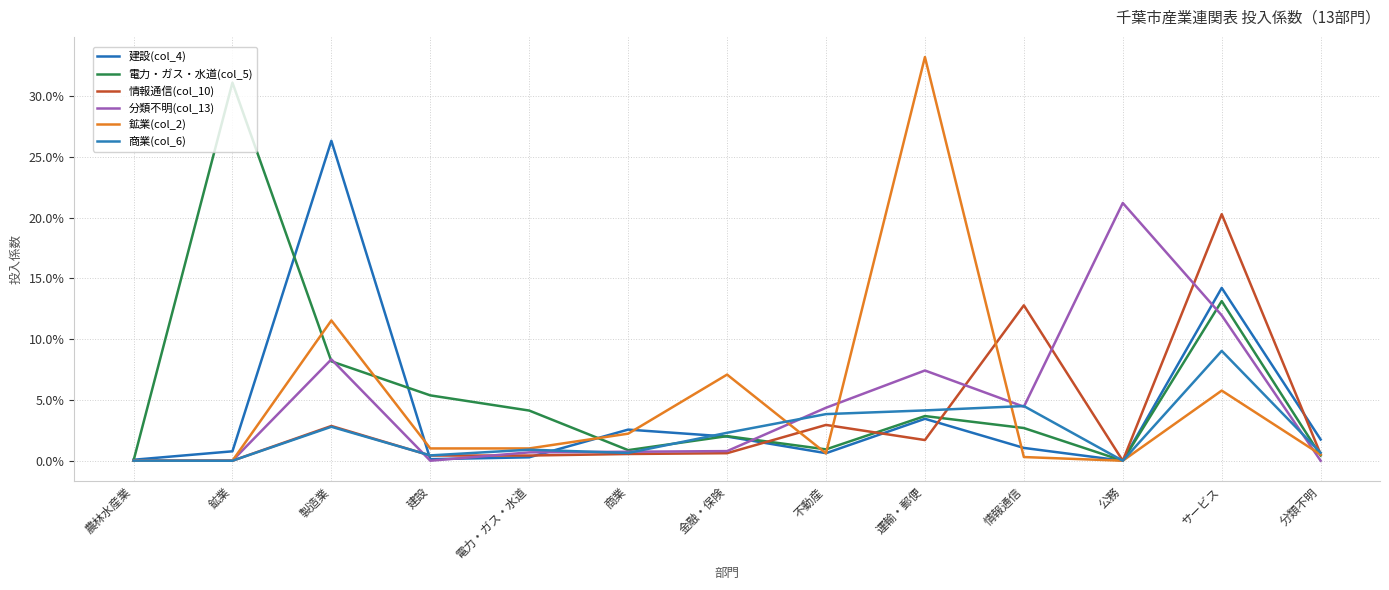

Does the chart have visible grid lines?

Yes